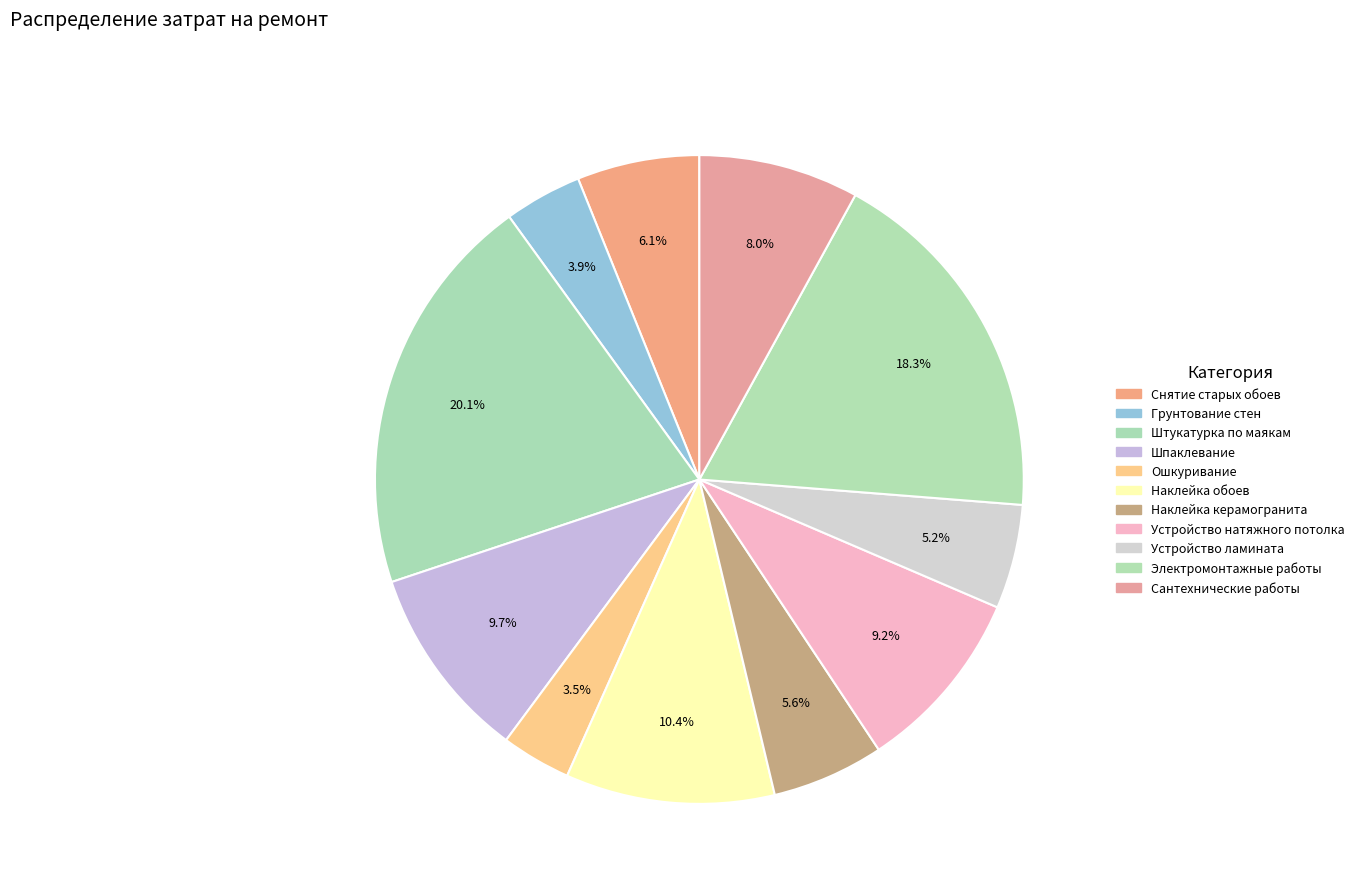

Rank the categories by value from highest to lowest.

Штукатурка по маякам, Электромонтажные работы, Наклейка обоев, Шпаклевание, Устройство натяжного потолка, Сантехнические работы, Снятие старых обоев, Наклейка керамогранита, Устройство ламината, Грунтование стен, Ошкуривание